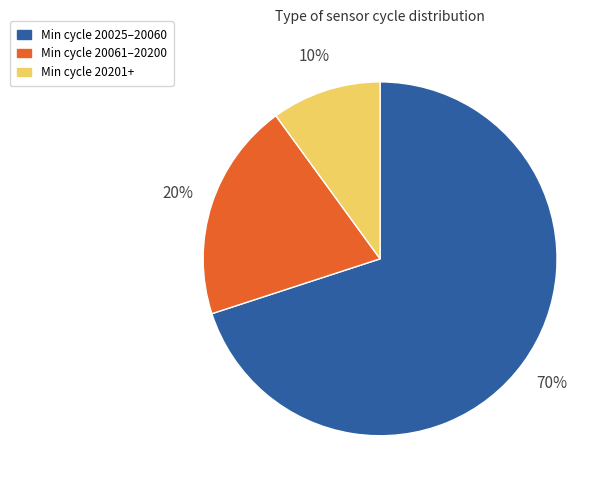

Is there any slice that represents more than half of the pie?

Yes